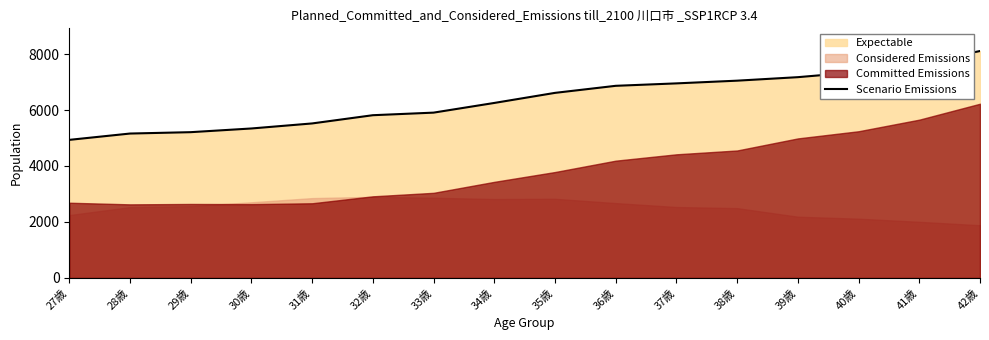

Reading left to right, what are all the values shown in this chart?

27歳=4933	28歳=5159	29歳=5208	30歳=5340	31歳=5520	32歳=5814	33歳=5906	34歳=6252	35歳=6612	36歳=6864	37歳=6951	38歳=7048	39歳=7173	40歳=7358	41歳=7660	42歳=8107